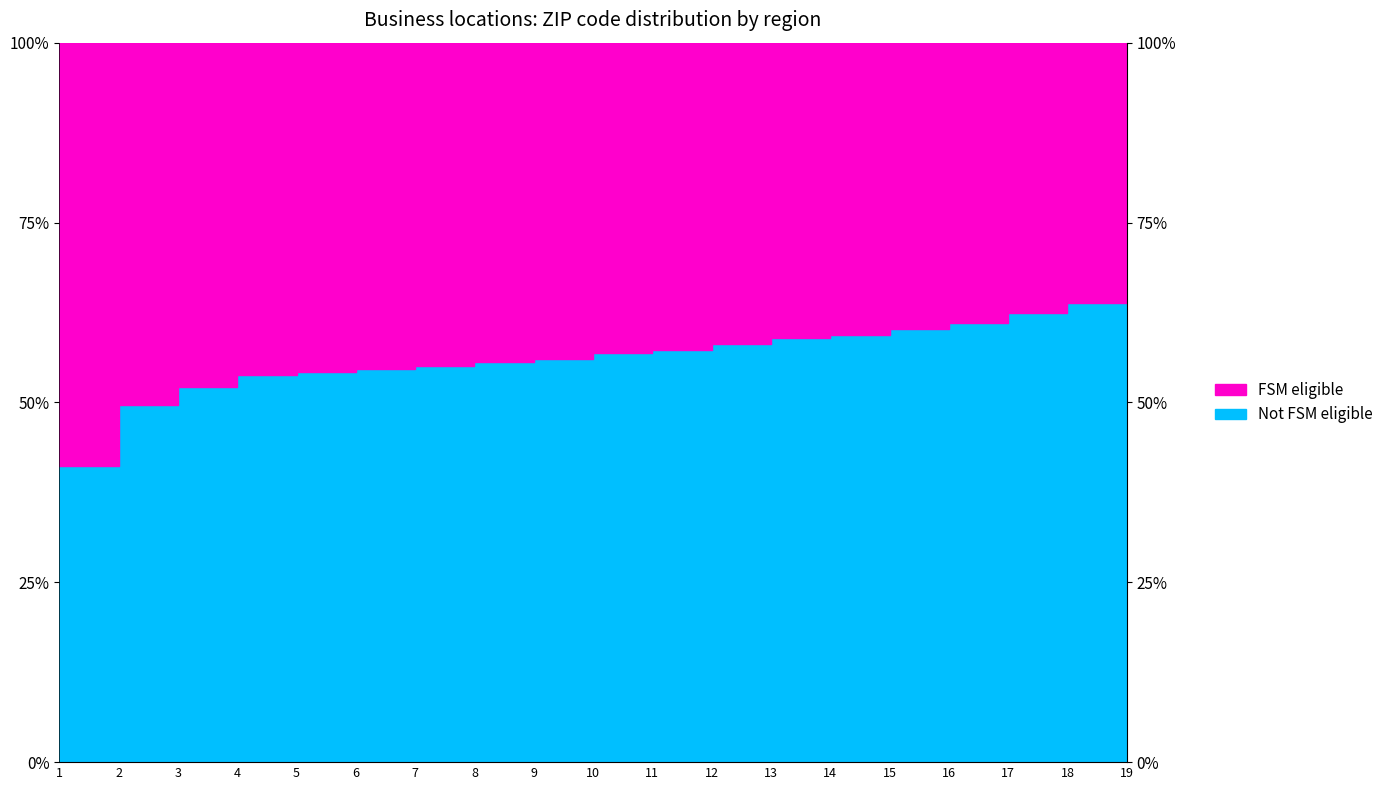

Does the chart display data point markers on the line(s)?

No